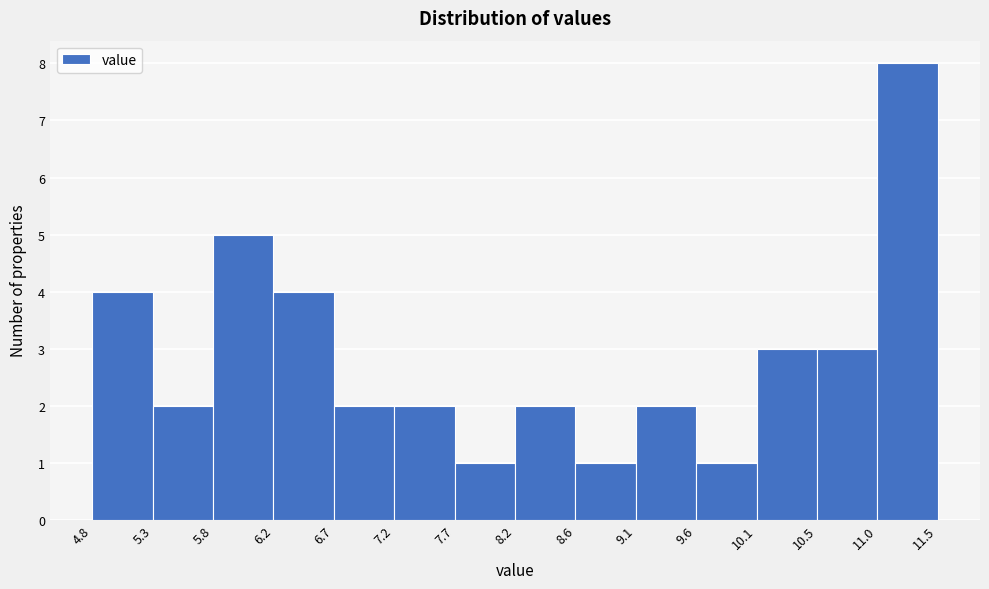

Reading left to right, list every bar in this chart as the range it spans on the x-axis followed by its height. The values are not printed on the chart, so give them approximately, as read against the axis.

4.8 to 5.3: 4
5.3 to 5.8: 2
5.8 to 6.2: 5
6.2 to 6.7: 4
6.7 to 7.2: 2
7.2 to 7.7: 2
7.7 to 8.2: 1
8.2 to 8.6: 2
8.6 to 9.1: 1
9.1 to 9.6: 2
9.6 to 10.1: 1
10.1 to 10.5: 3
10.5 to 11.0: 3
11.0 to 11.5: 8